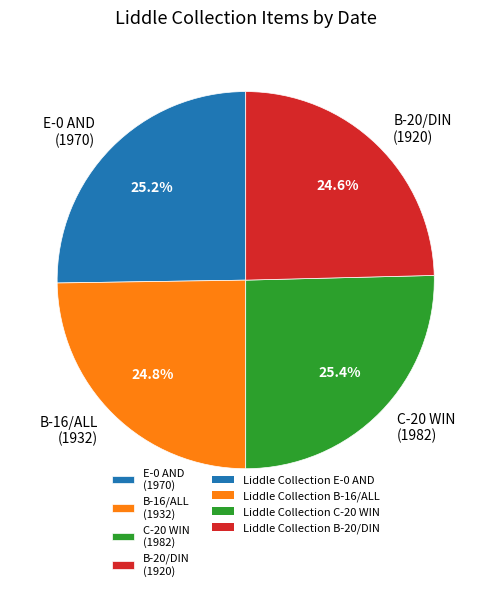

Is there a majority slice in this chart?

No